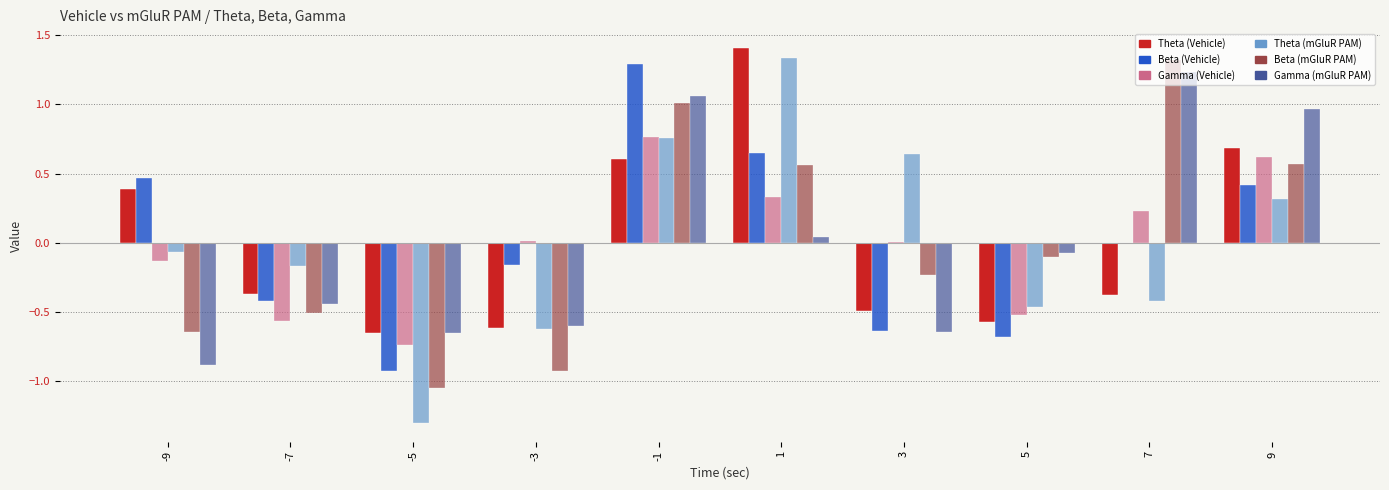

What is the difference between the Gamma (mGluR PAM) values at -7 and 7?

1.7